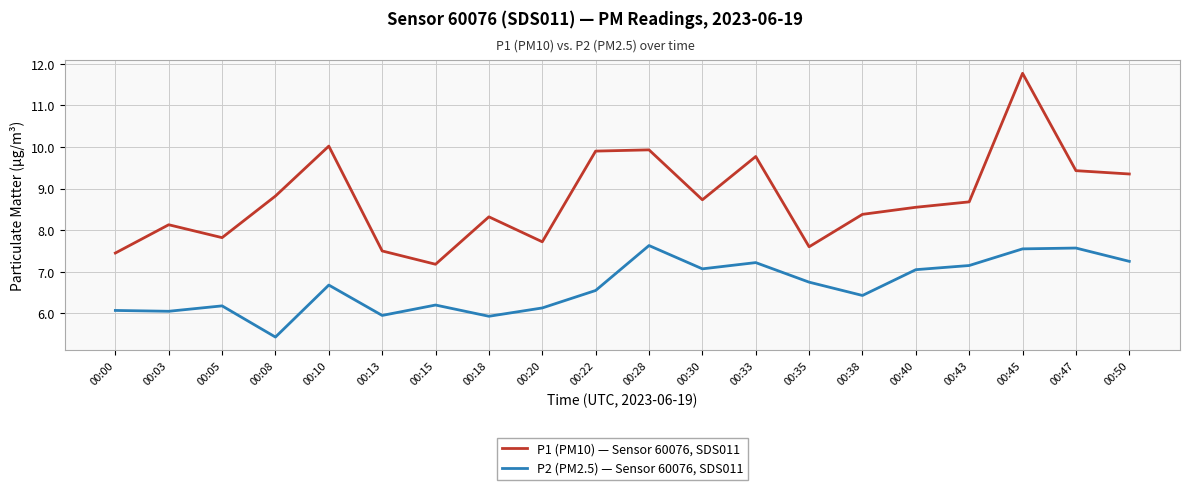

True or false: P1 (PM10) — Sensor 60076, SDS011 and P2 (PM2.5) — Sensor 60076, SDS011 intersect in this chart.

False